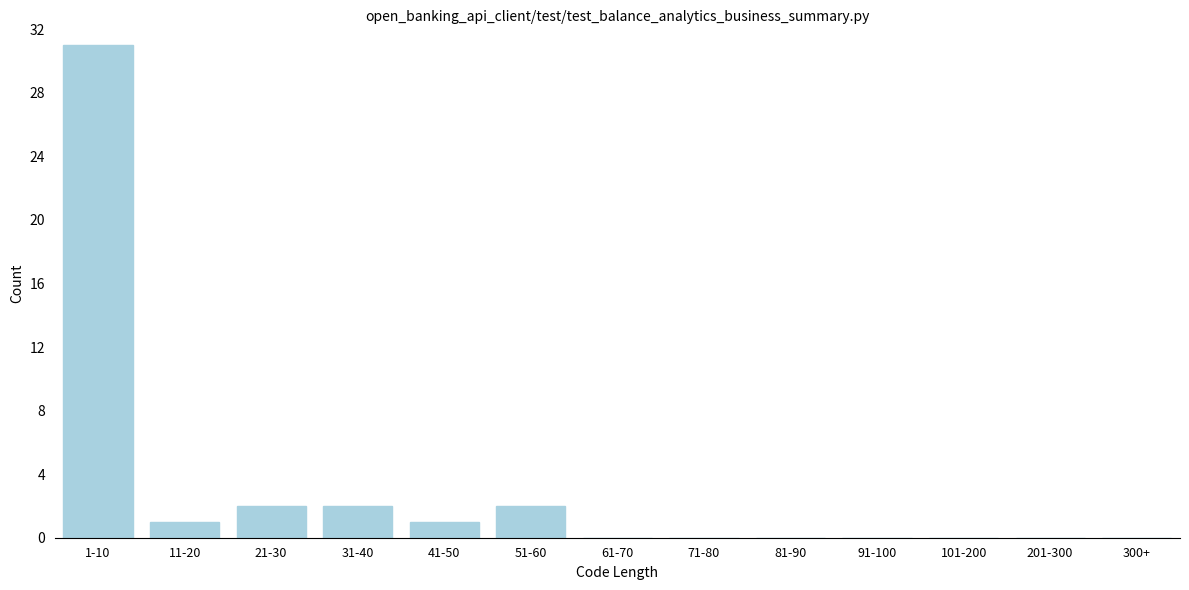

Reading left to right, extract all data points from this chart.

1-10=31	11-20=1	21-30=2	31-40=2	41-50=1	51-60=2	61-70=0	71-80=0	81-90=0	91-100=0	101-200=0	201-300=0	300+=0